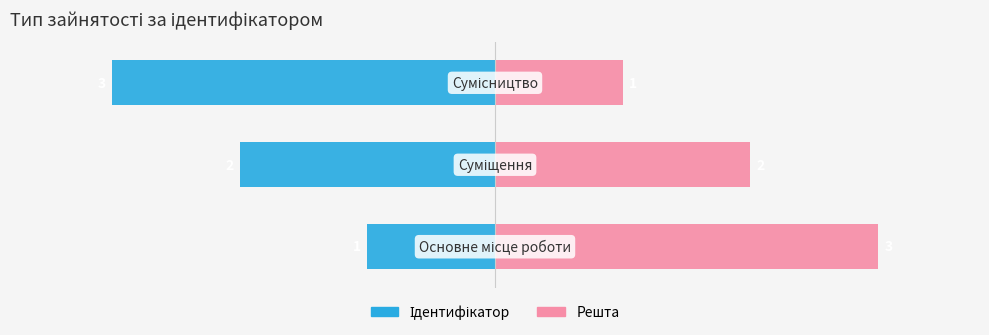

Does the chart contain any negative values?

Yes